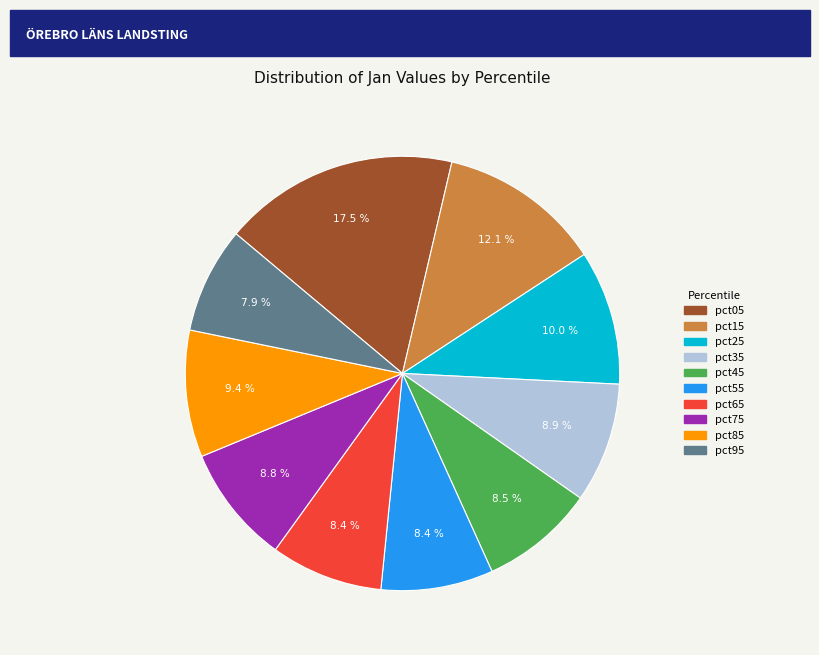

Is there any slice that represents more than half of the pie?

No